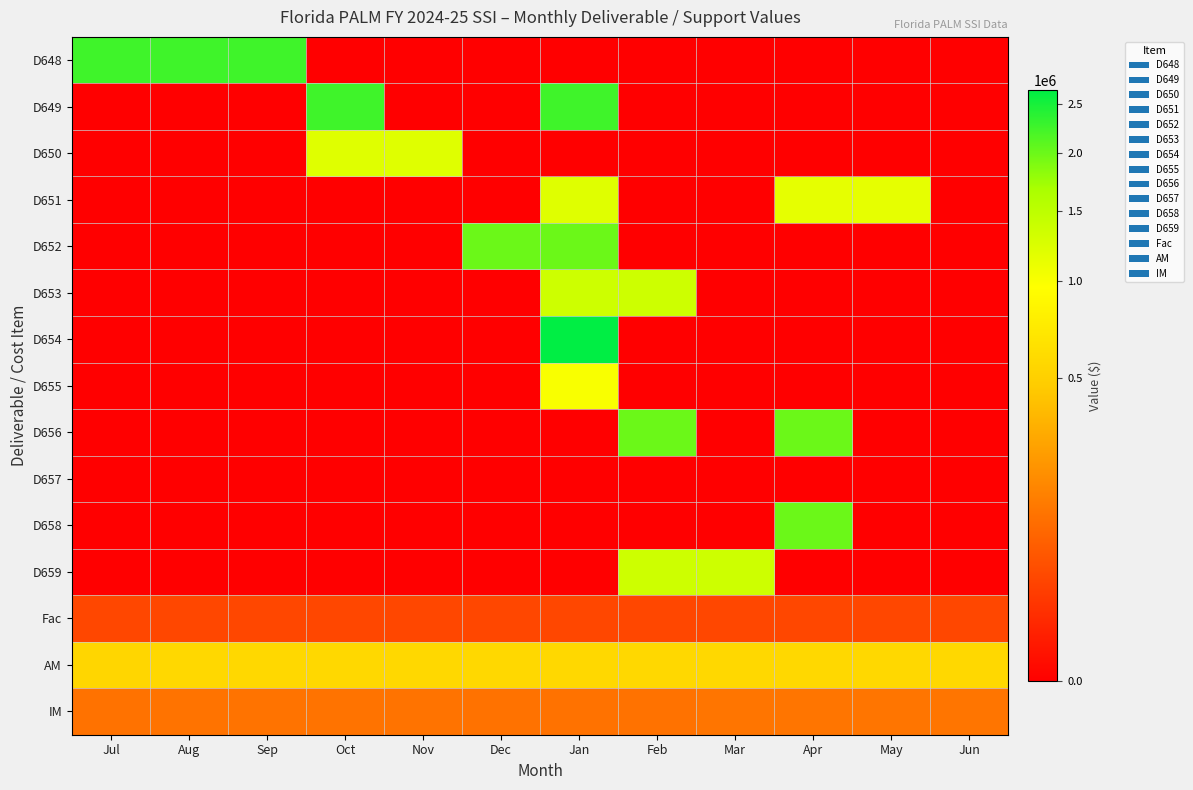

How many series are shown in this chart?

15